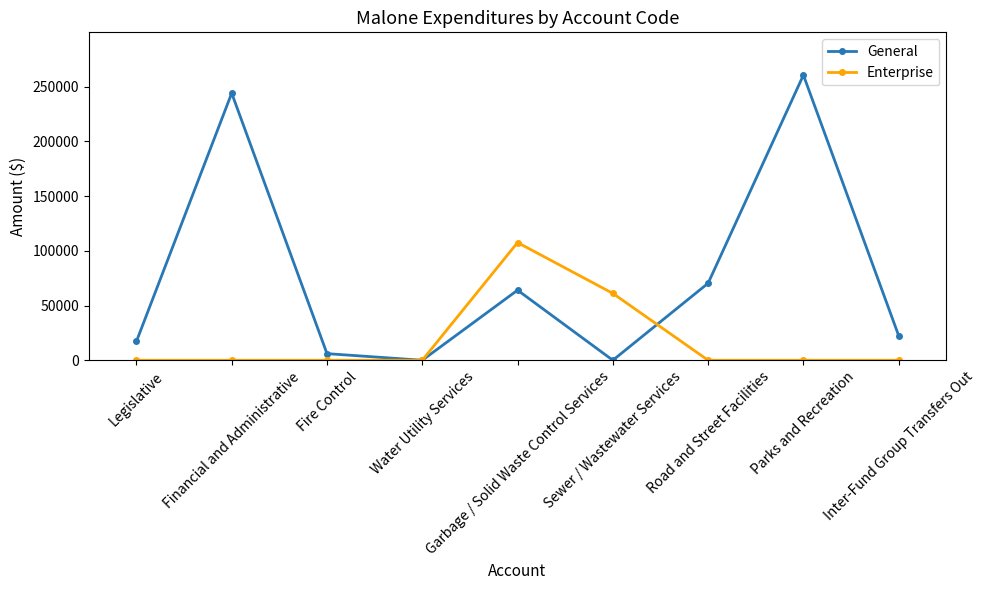

Rank the series by their maximum value, from lowest to highest.

Enterprise, General